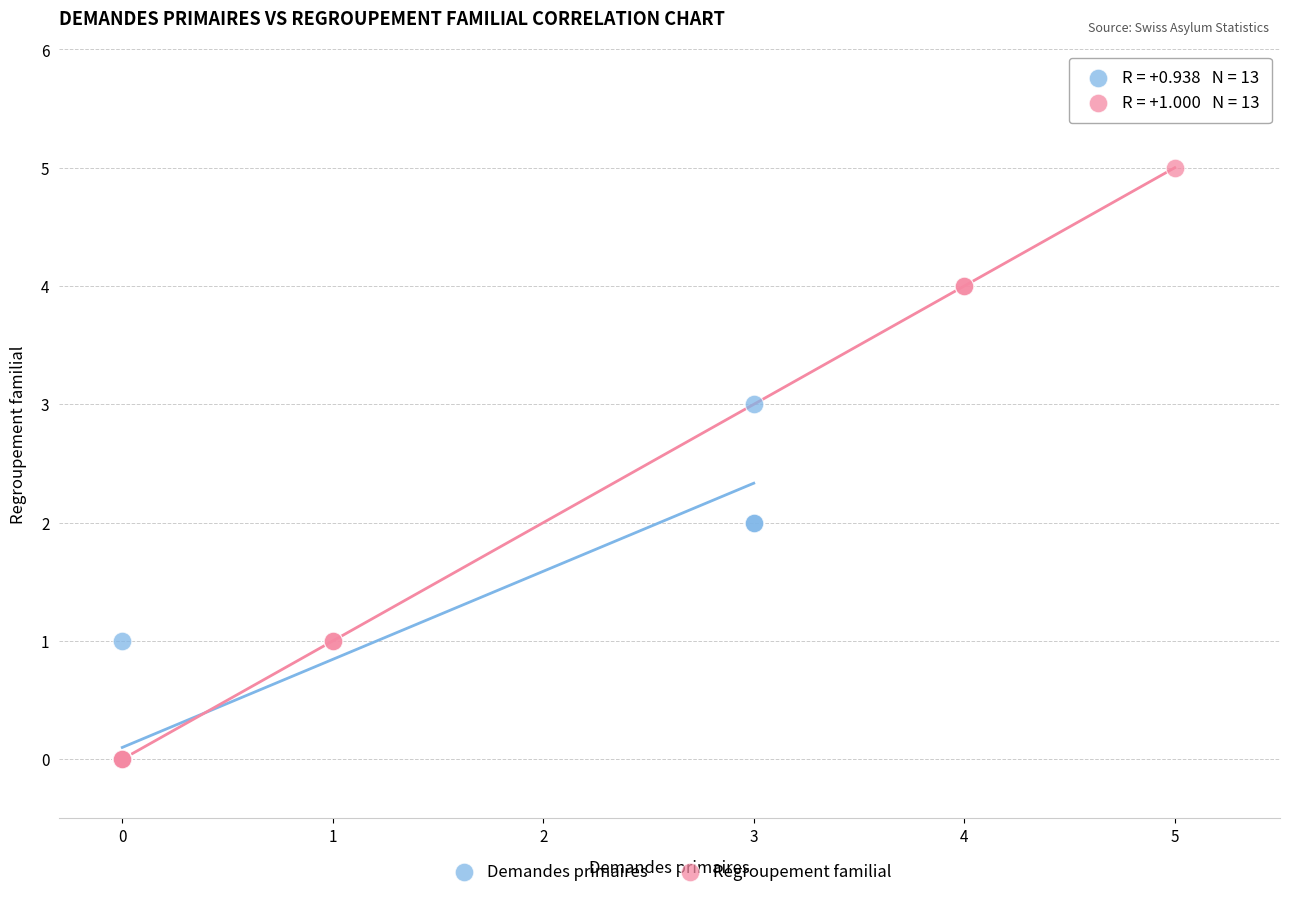

Which series reaches the maximum Y coordinate?

Regroupement familial